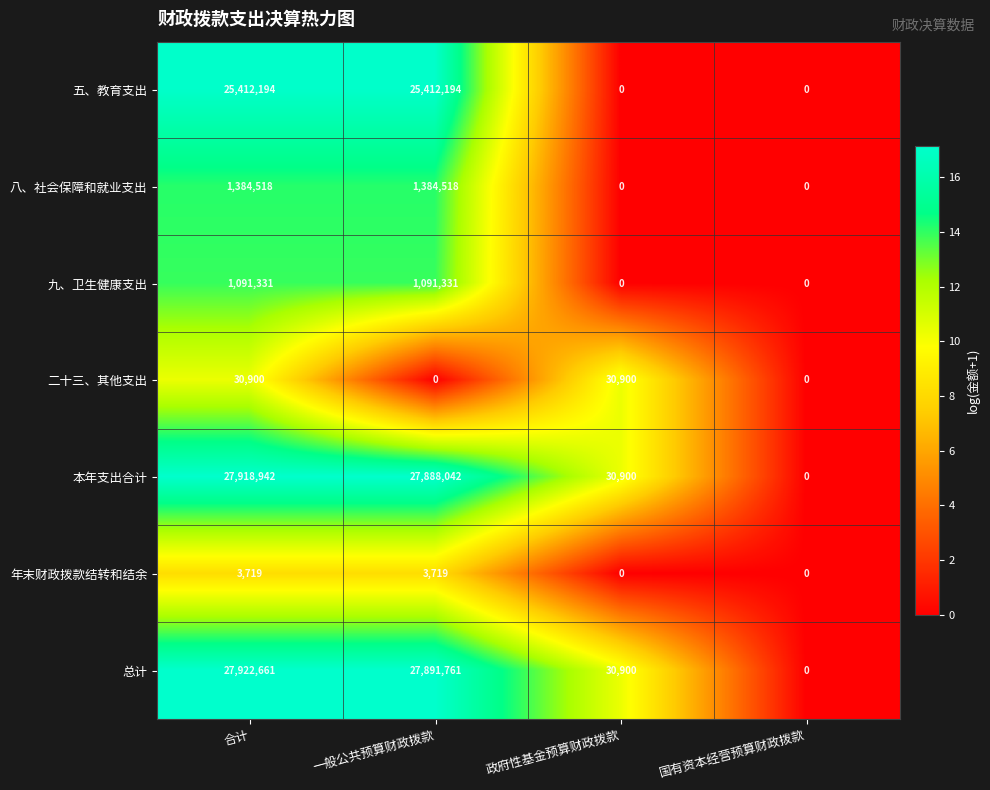

Which series has the largest total across all categories?

总计